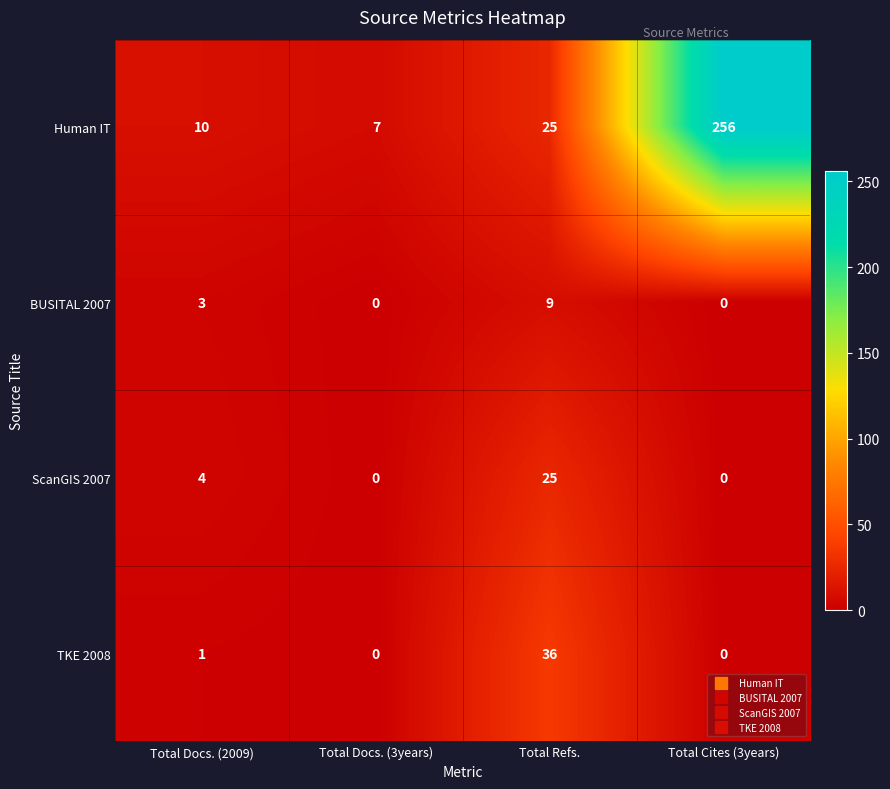

True or false: Human IT has a value of 10 at Total Docs. (2009).

True